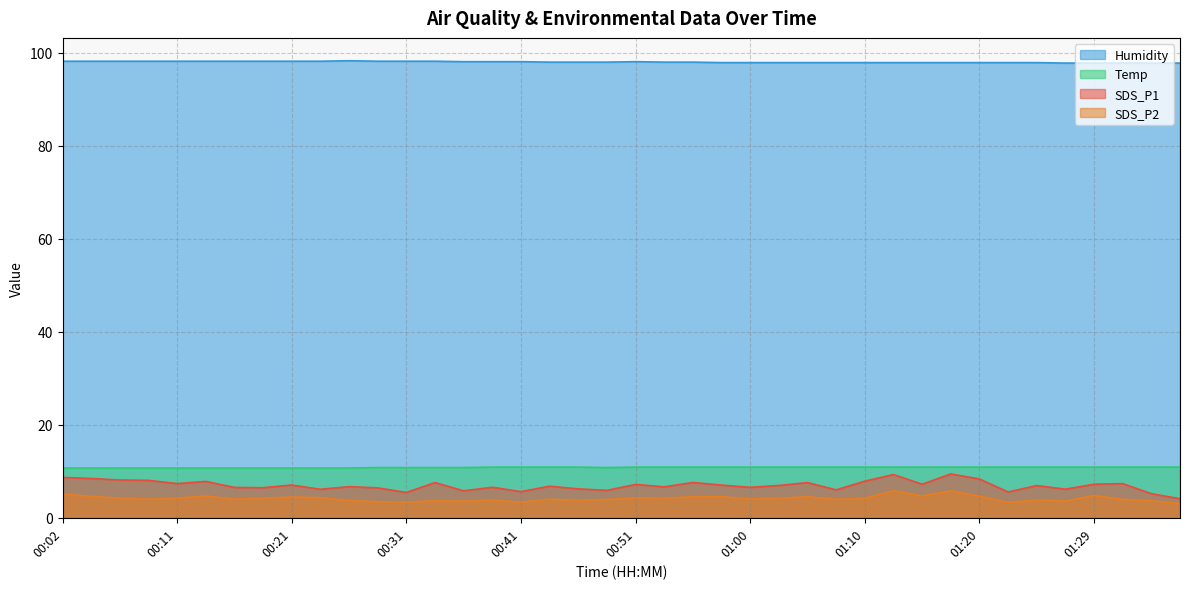

Rank the categories by SDS_P1 value from lowest to highest.

01:37, 01:34, 00:31, 01:22, 00:41, 00:36, 00:48, 01:08, 00:24, 01:27, 00:46, 00:28, 00:19, 00:16, 01:00, 00:38, 00:53, 00:26, 00:43, 01:25, 01:03, 00:58, 00:21, 00:51, 01:15, 01:29, 00:11, 01:32, 00:33, 01:05, 00:55, 00:14, 01:10, 00:09, 00:07, 01:20, 00:04, 00:02, 01:12, 01:17